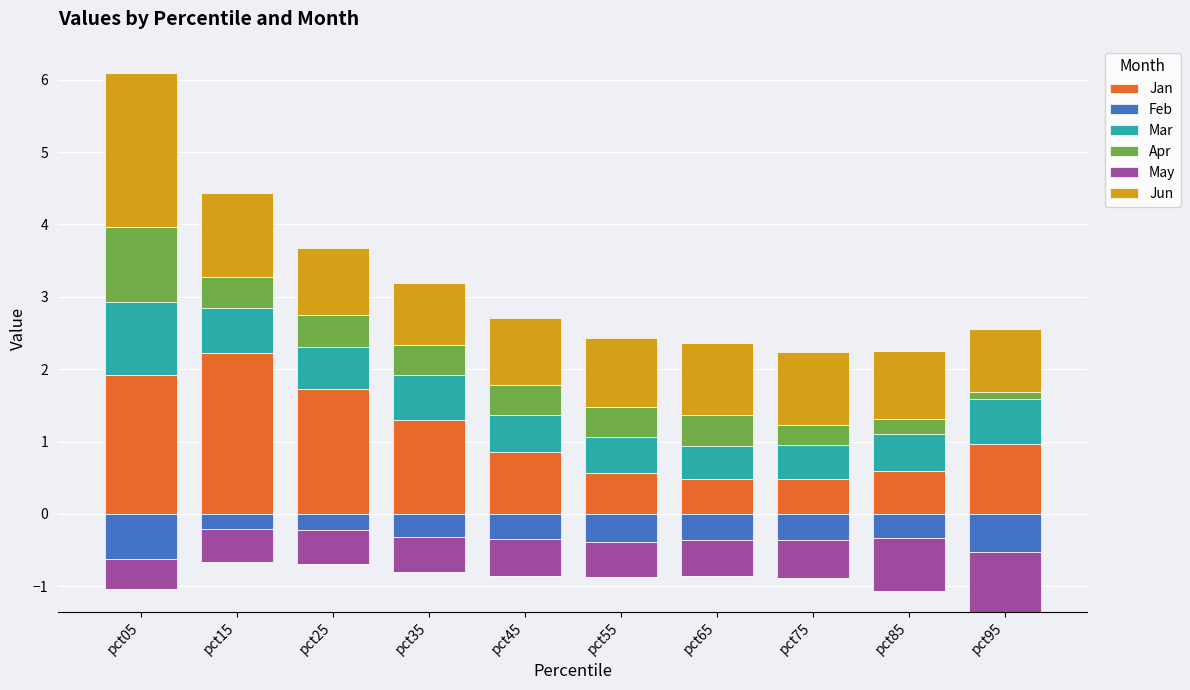

What is the minimum value for Jan?

0.5